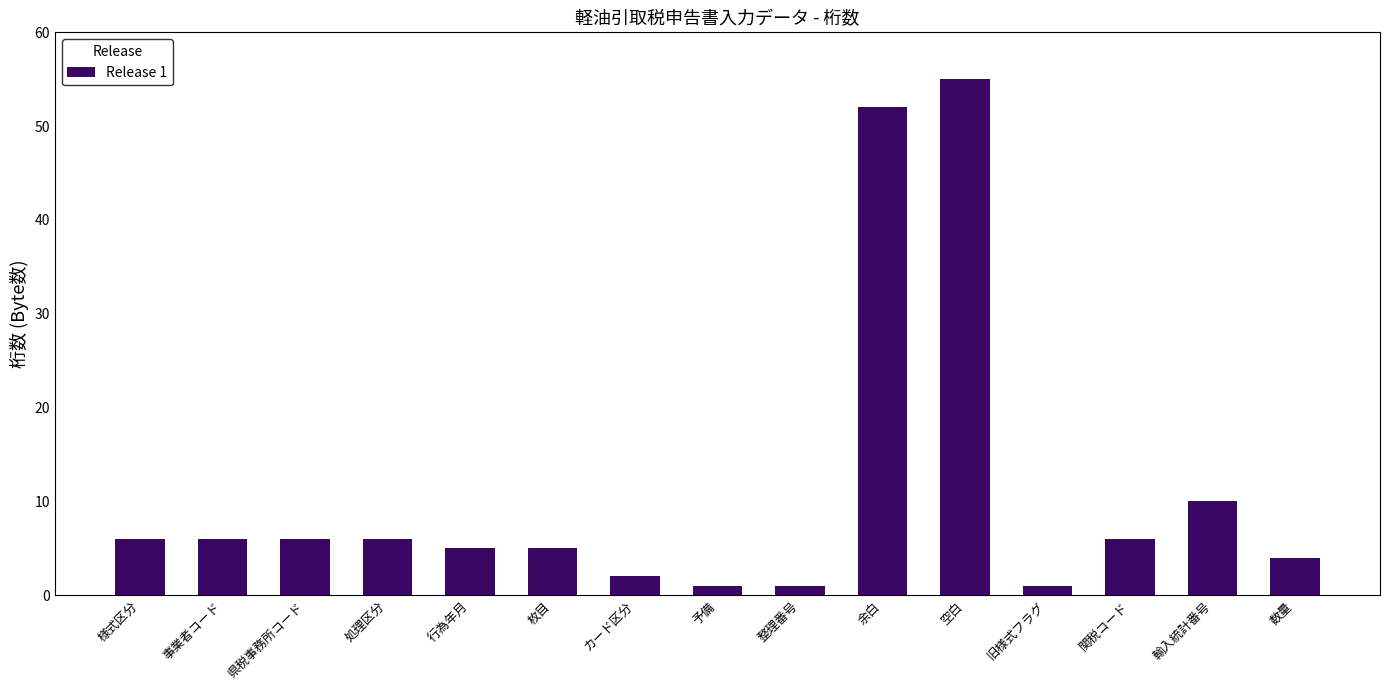

What position from the right is 数量?

1